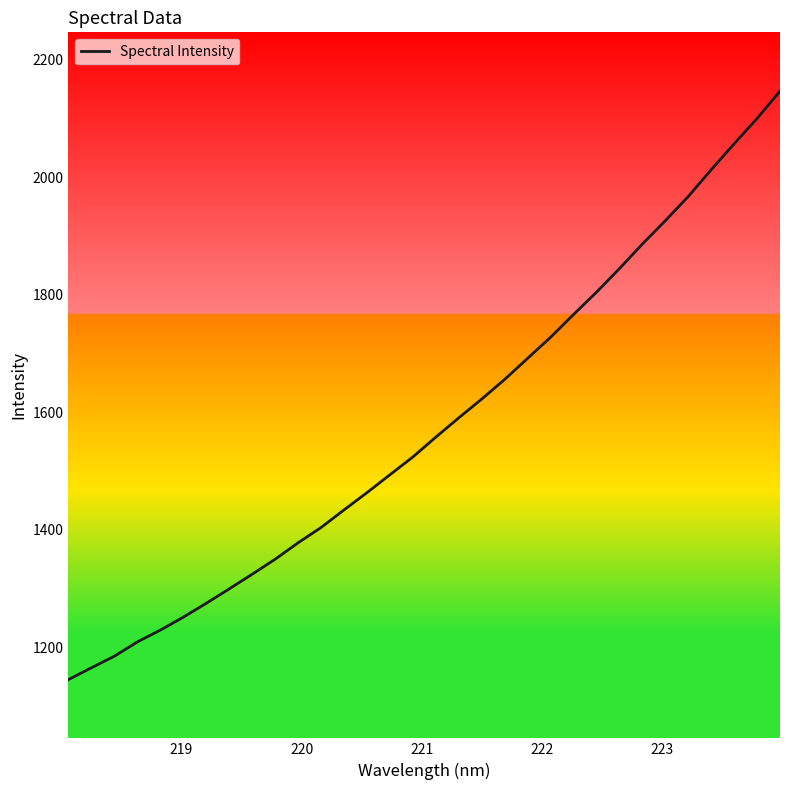

Reading left to right, list all the values displayed in this chart.

1145.0	1165.1	1184.8	1209.1	1229.2	1251.2	1274.8	1299.3	1324.3	1349.8	1377.8	1403.8	1433.8	1463.2	1493.6	1523.9	1557.7	1590.5	1622.4	1655.9	1691.7	1727.6	1766.3	1804.2	1844.3	1886.1	1925.8	1967.0	2012.6	2056.7	2099.7	2146.3